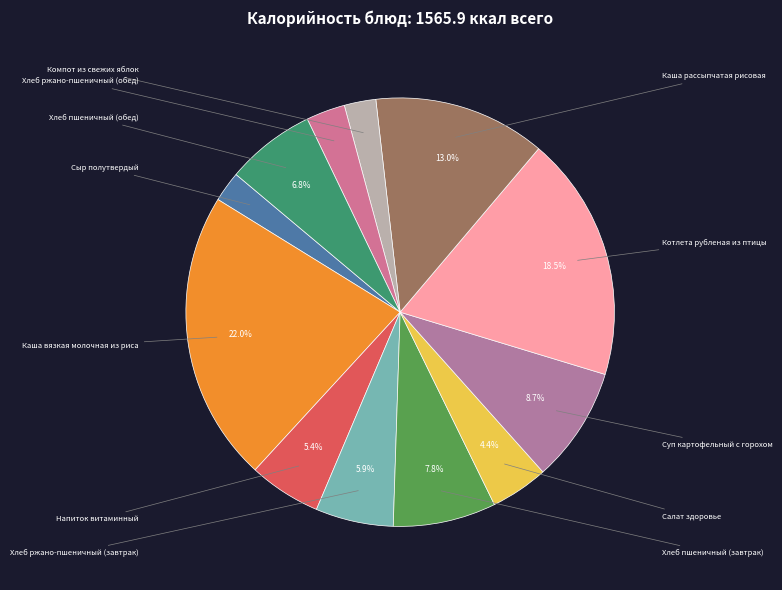

Rank the categories by value from lowest to highest.

Сыр полутвердый, Компот из свежих яблок, Хлеб ржано-пшеничный (обед), Салат здоровье, Напиток витаминный, Хлеб ржано-пшеничный (завтрак), Хлеб пшеничный (обед), Хлеб пшеничный (завтрак), Суп картофельный с горохом, Каша рассыпчатая рисовая, Котлета рубленая из птицы, Каша вязкая молочная из риса